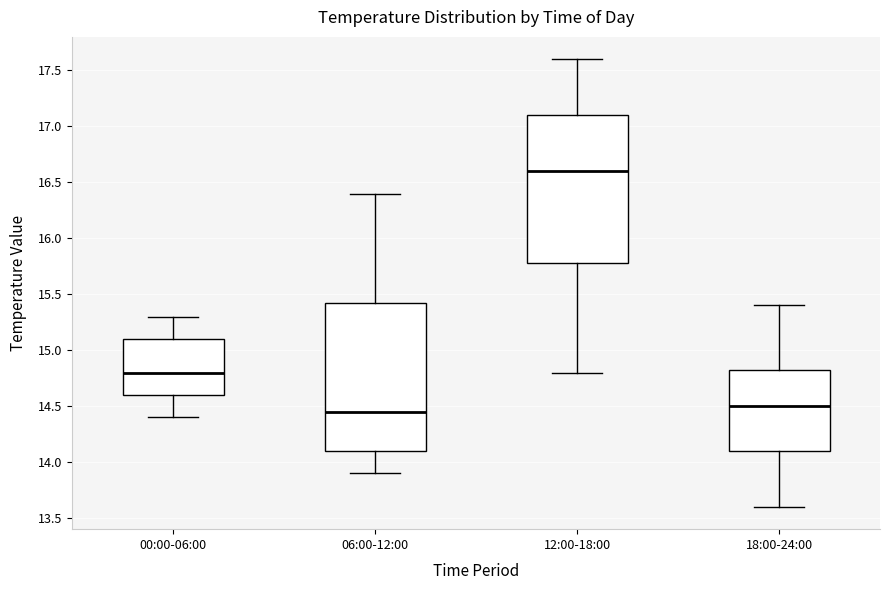

Reading left to right, transcribe this box plot: for each box, give where its median line is, the range the box spans, and where its two whiskers end, as read against the y-axis. The values are not printed on the chart, so give them approximately, as read against the axis.

00:00-06:00: median 14.80, box 14.60 to 15.10, whiskers 14.40 to 15.30
06:00-12:00: median 14.45, box 14.10 to 15.45, whiskers 13.90 to 16.40
12:00-18:00: median 16.60, box 15.80 to 17.10, whiskers 14.80 to 17.60
18:00-24:00: median 14.50, box 14.10 to 14.85, whiskers 13.60 to 15.40